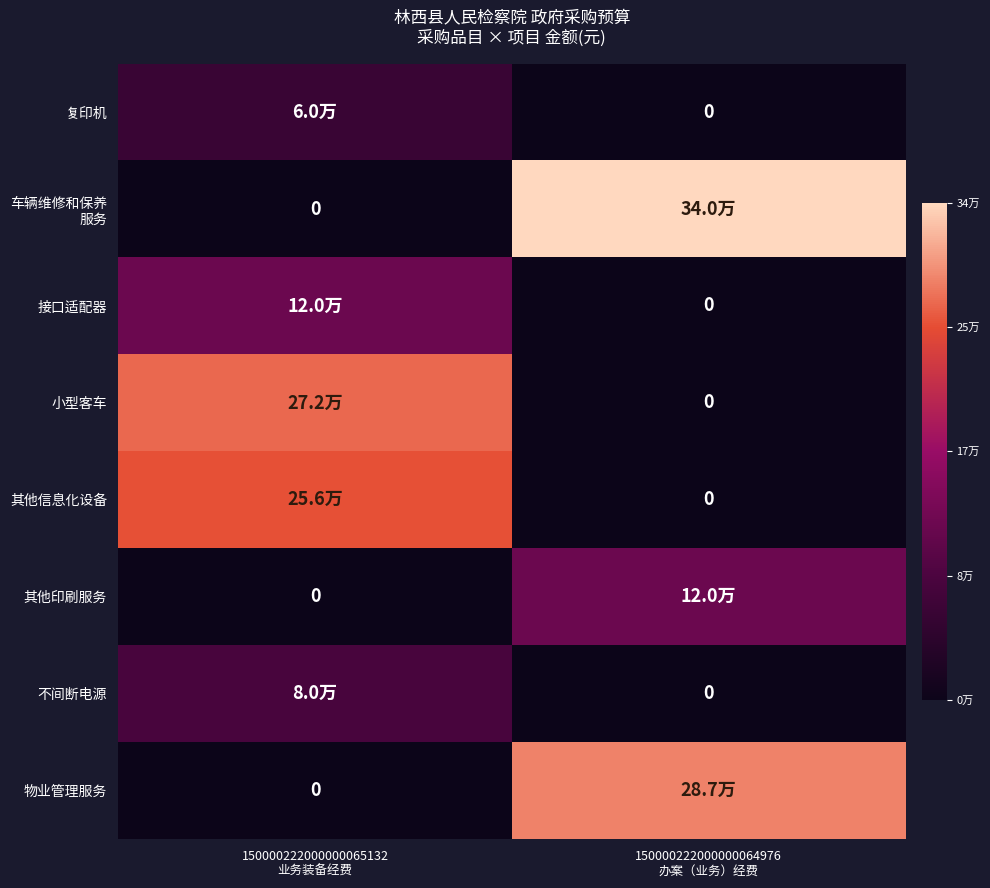

At which label is 车辆维修和保养 服务 closest to 170000?

150000222000000065132 业务装备经费